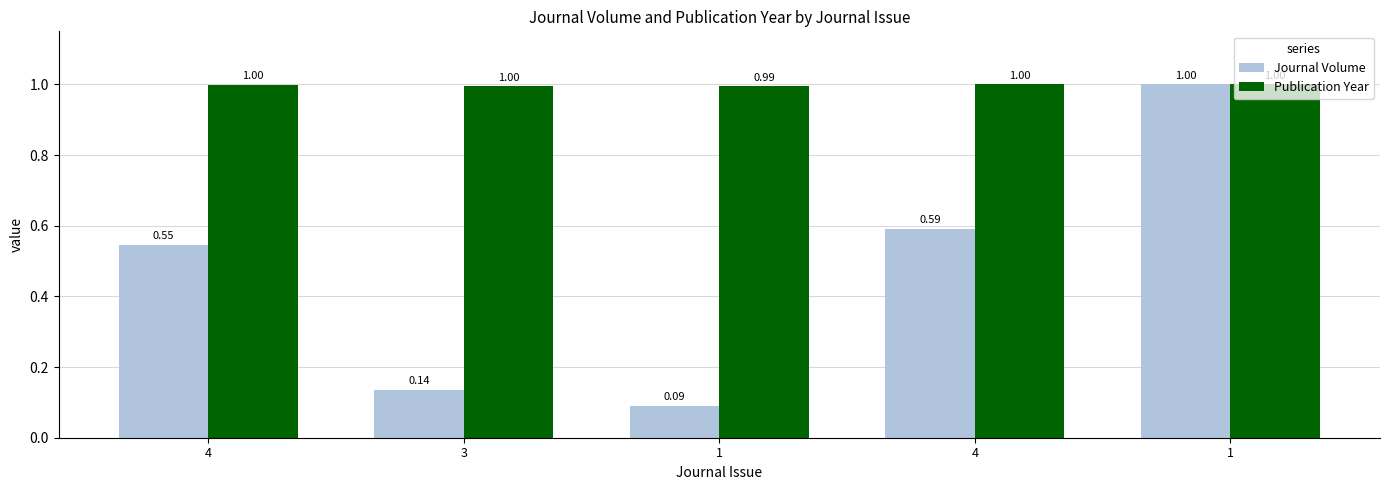

How many groups of bars are there?

5